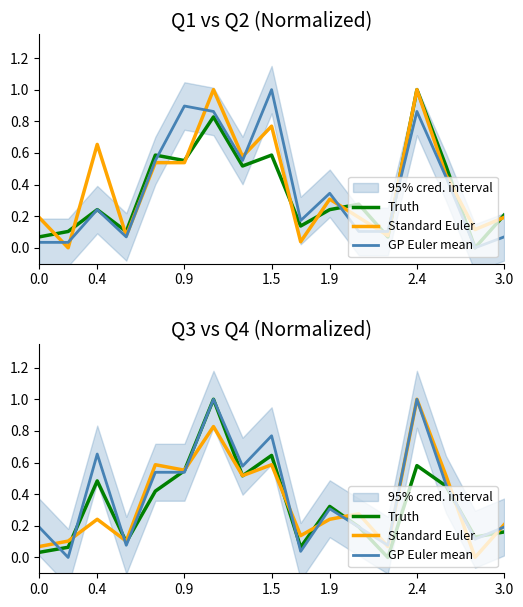

Reading left to right, list all the values displayed in this chart.

Truth: 0.0	0.1	0.5	0.1	0.4	0.5	1.0	0.5	0.6	0.1	0.3	0.2	0.0	0.6	0.5	0.1	0.2
Standard Euler: 0.1	0.1	0.2	0.1	0.6	0.6	0.8	0.5	0.6	0.1	0.2	0.3	0.1	1.0	0.5	0.0	0.2
GP Euler mean: 0.2	0.0	0.7	0.1	0.5	0.5	1.0	0.6	0.8	0.0	0.3	0.2	0.1	1.0	0.5	0.1	0.2